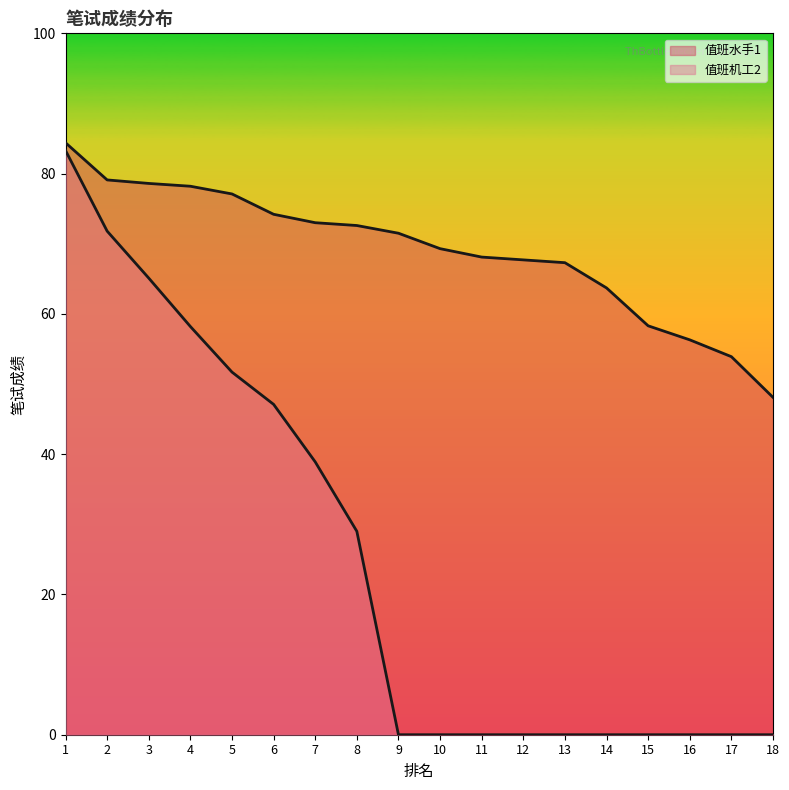

Which label corresponds to the smallest value in the chart?

9